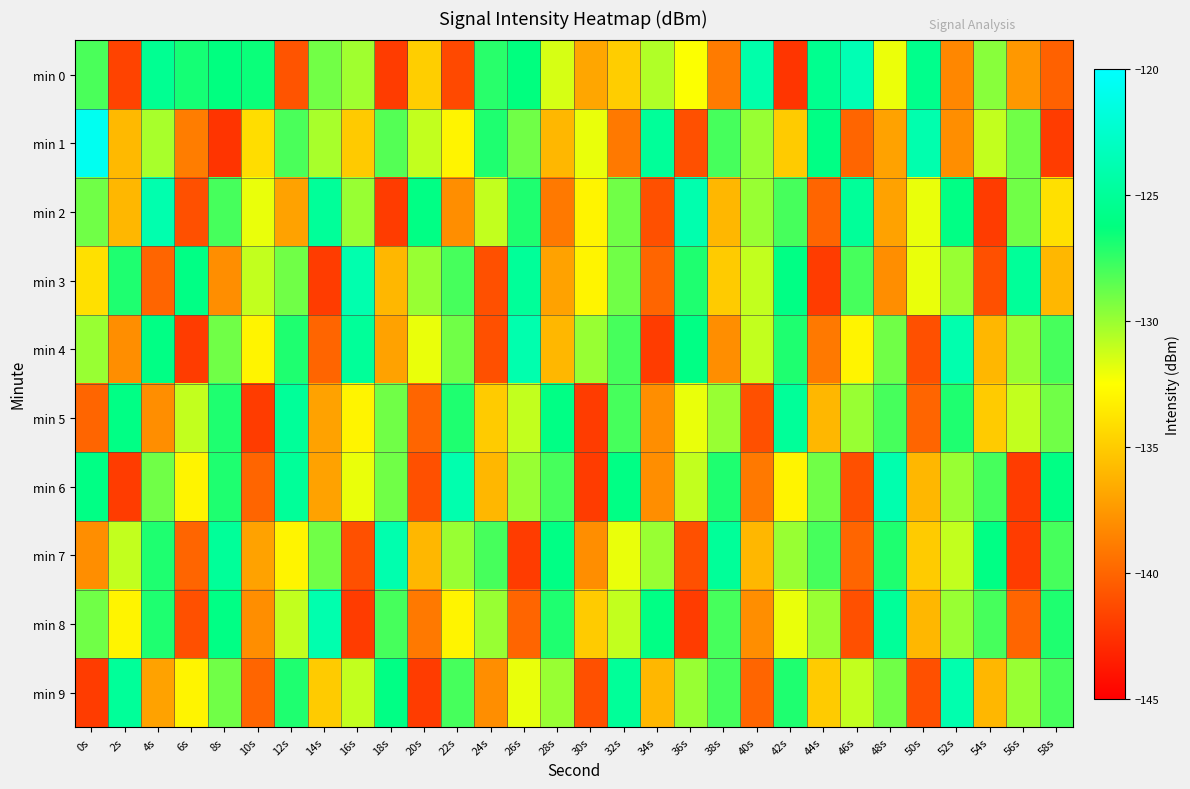

Between 16s and 48s, which series saw the biggest shift?

min 8